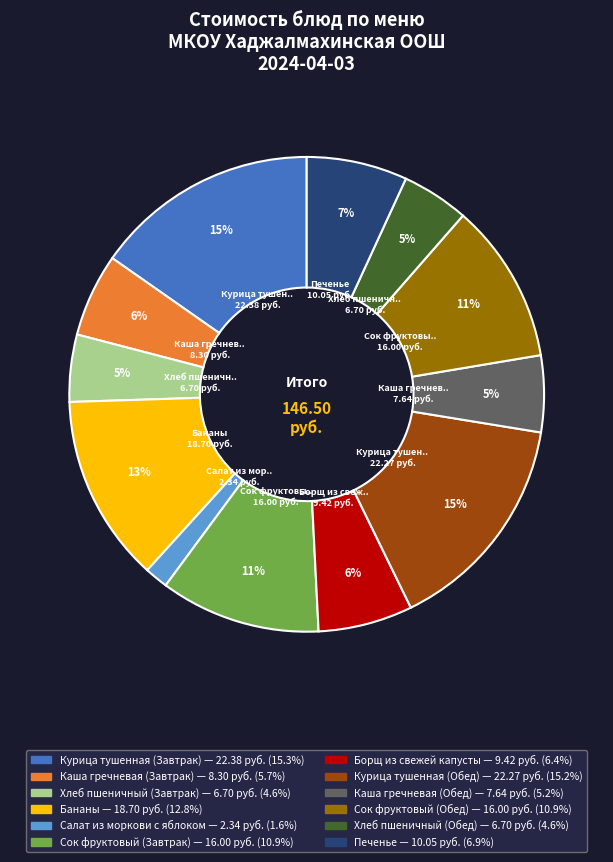

Count the number of slices in the pie.

12